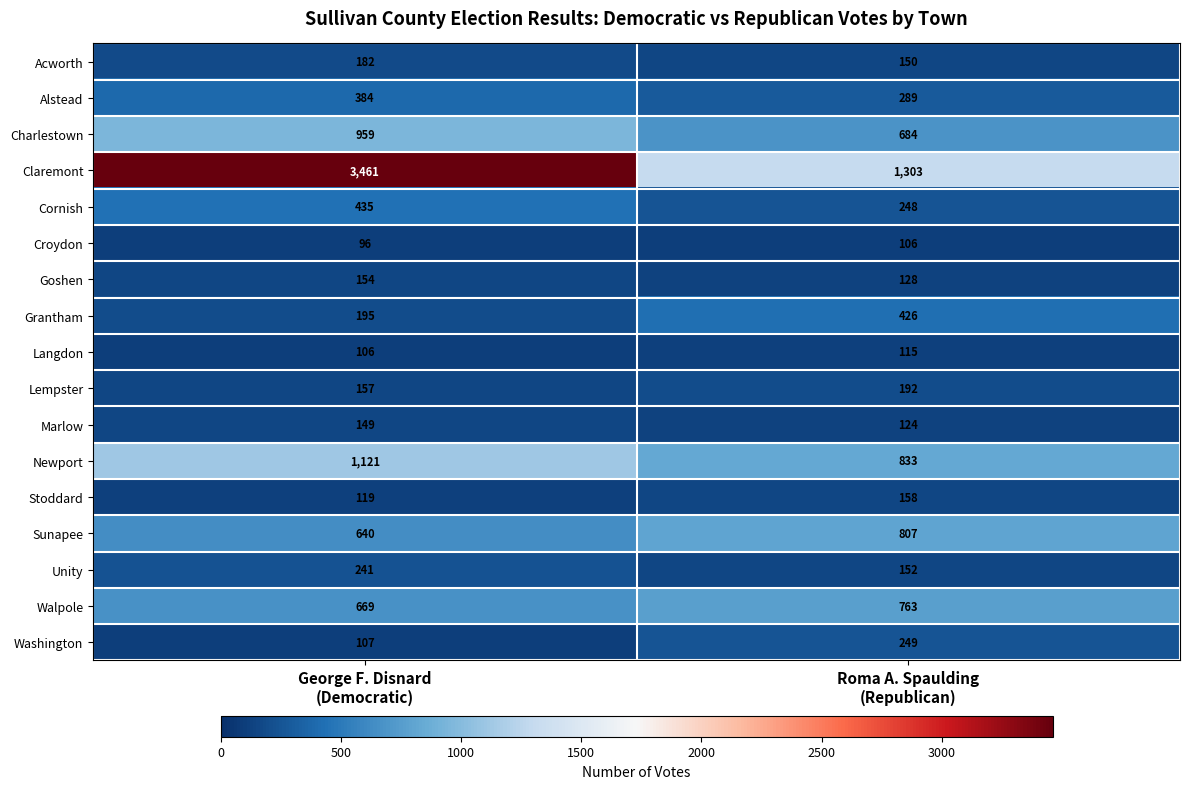

Which series has the widest spread of values?

Claremont